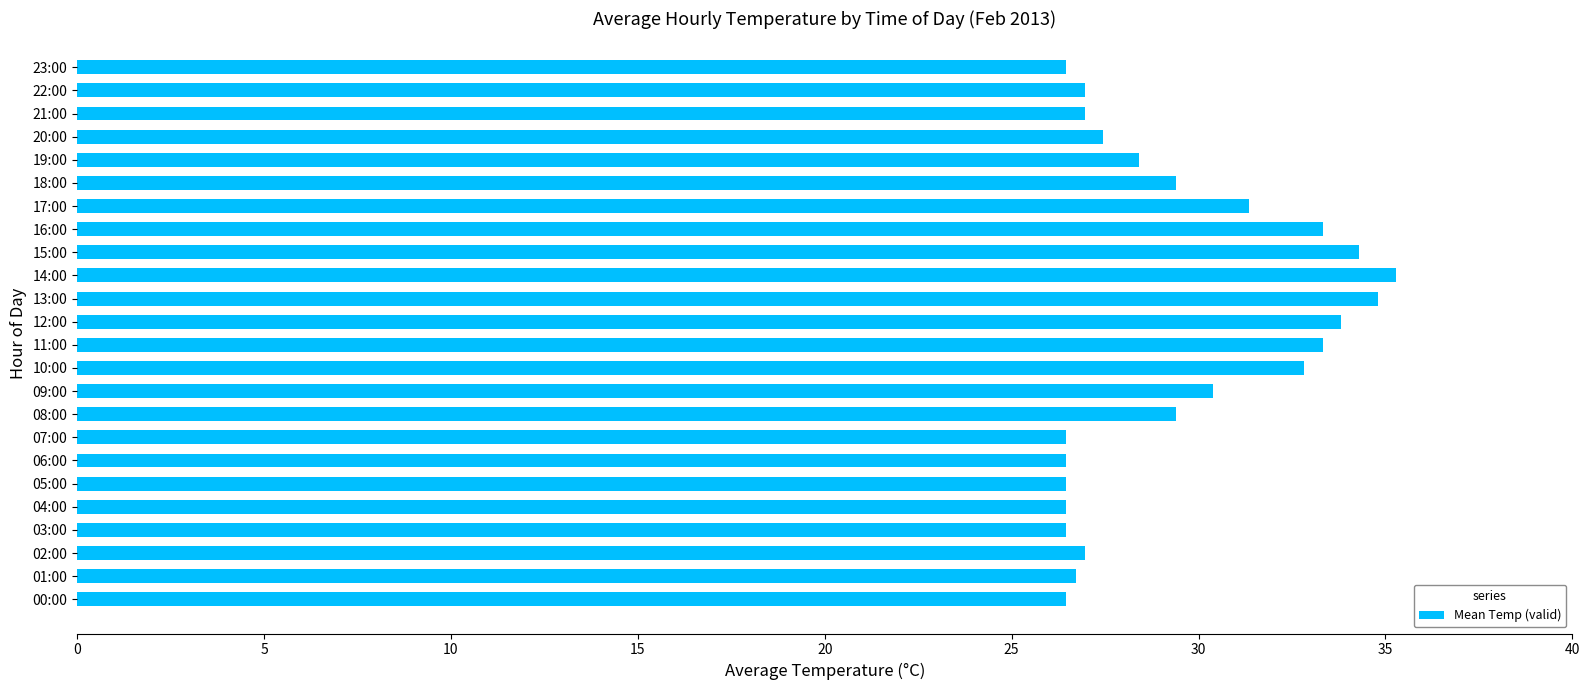

How many categories are shown in the chart?

24